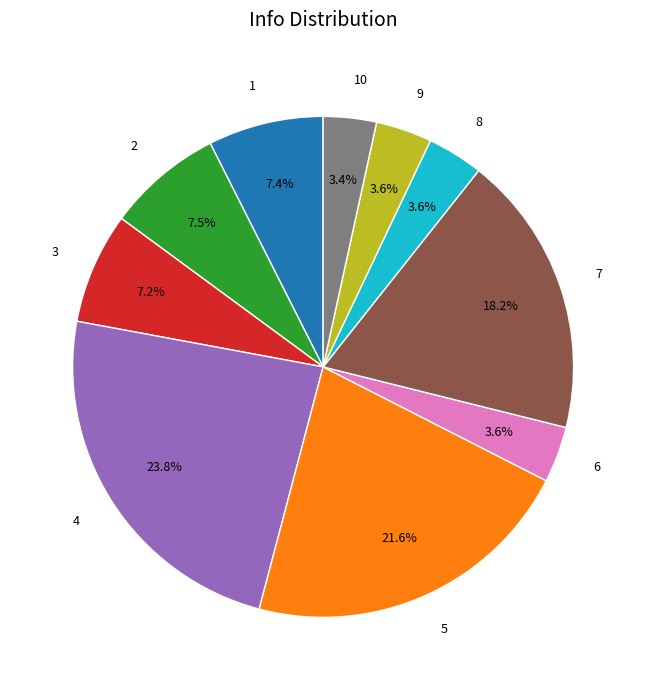

What is the ratio of the value at 9 to the value at 2?

0.5